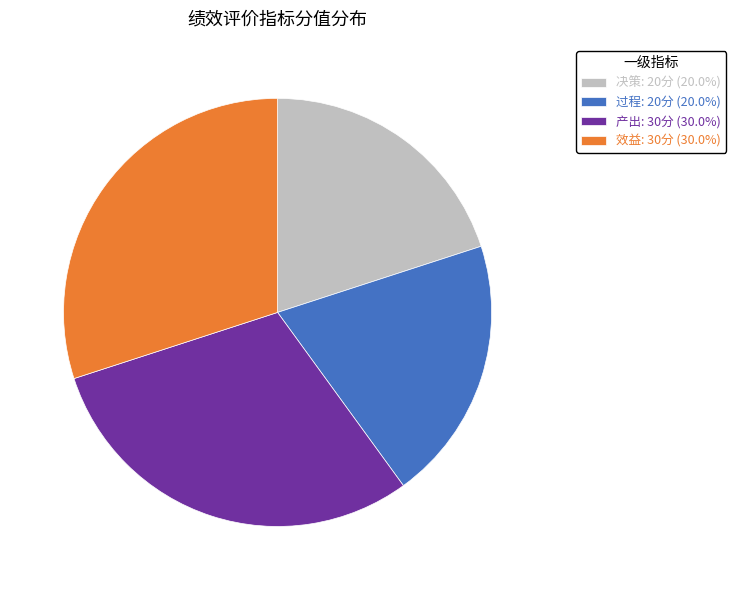

The 决策 slice represents 25% of the pie. True or false?

False